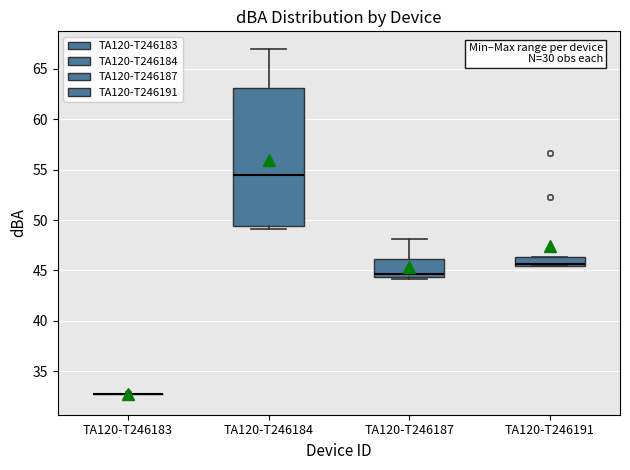

Comparing the boxes themselves (not the whiskers), which one is the tallest?

TA120-T246184